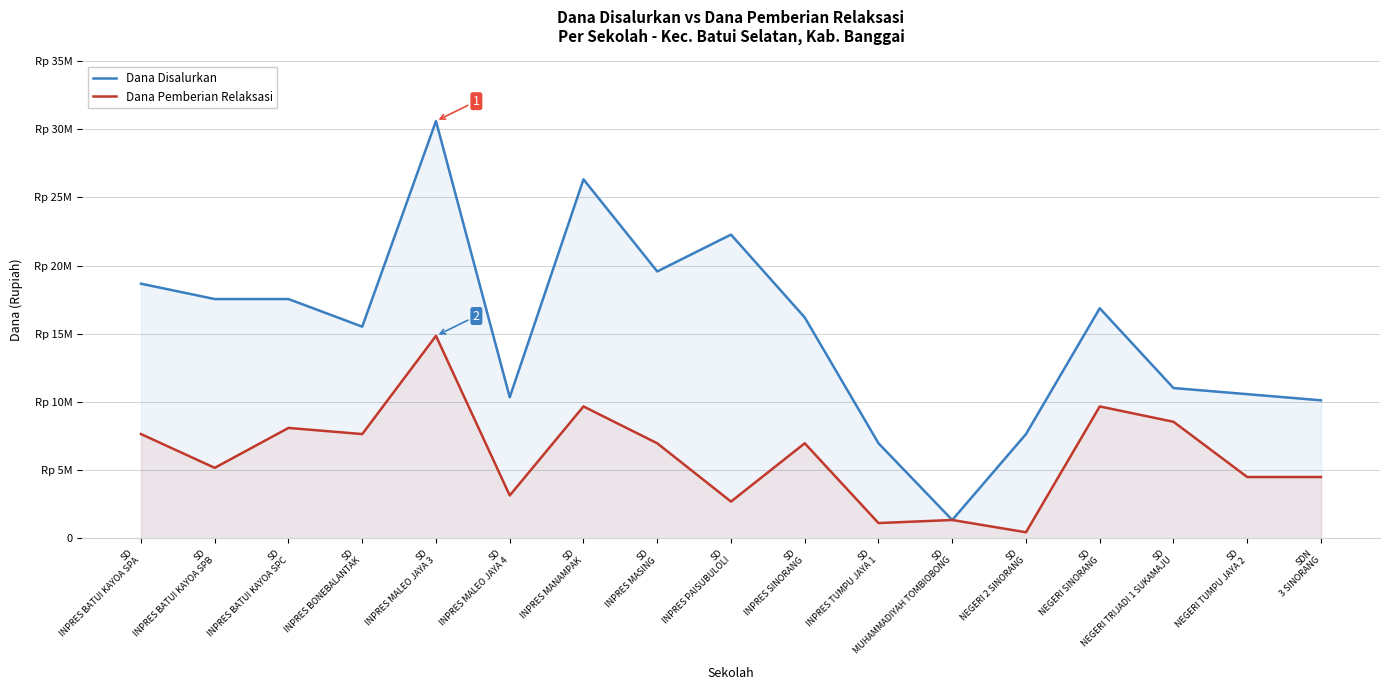

At how many categories does at least one series exceed 8977247?

14